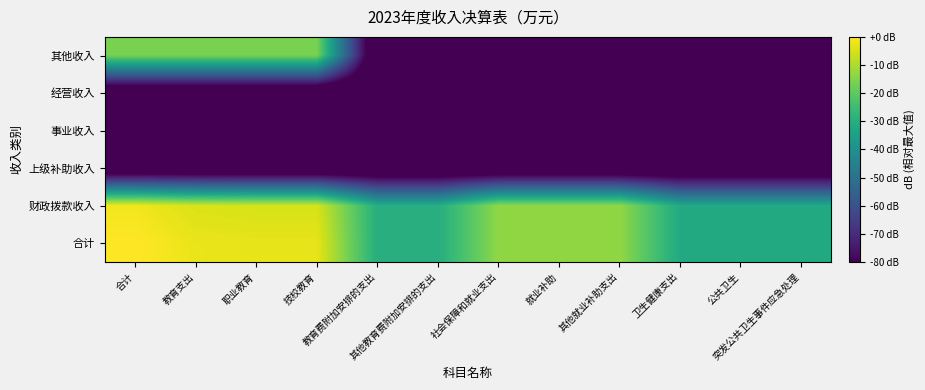

What is the total value across all series at 突发公共卫生事件应急处理?

-443.2